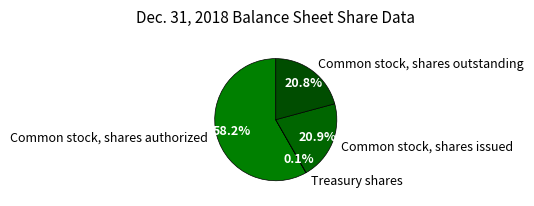

Which slice represents more than half of the pie?

Common stock, shares authorized